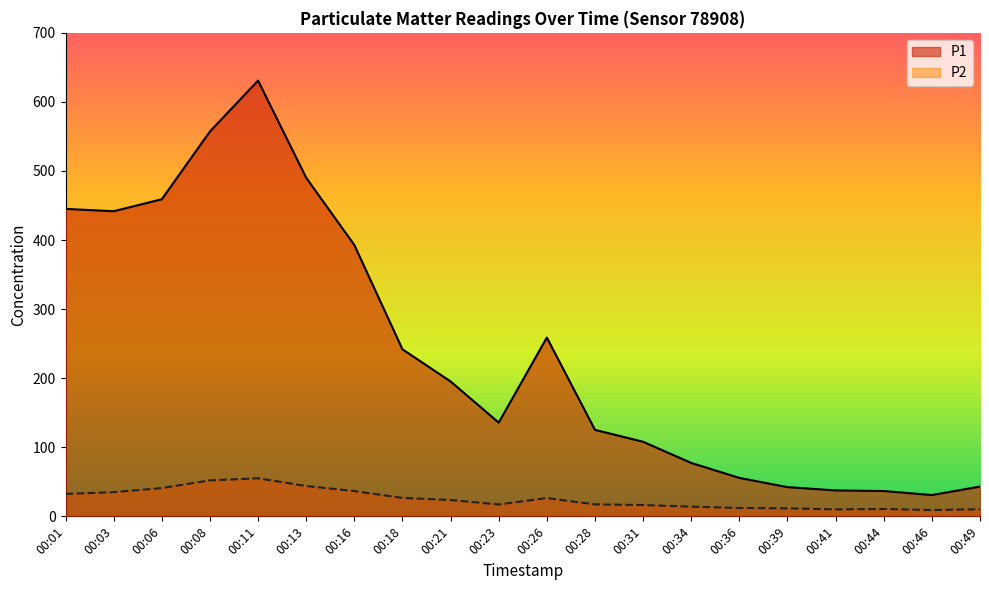

At which category does P1 reach its first local valley?

00:03